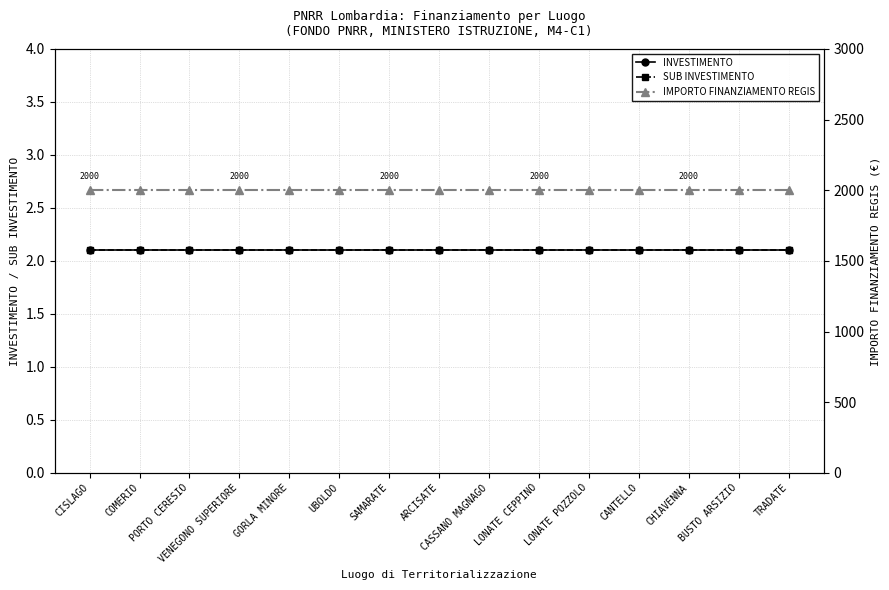

Reading left to right, what are all the values shown in this chart?

INVESTIMENTO: 2.1	2.1	2.1	2.1	2.1	2.1	2.1	2.1	2.1	2.1	2.1	2.1	2.1	2.1	2.1
SUB INVESTIMENTO: 2.1	2.1	2.1	2.1	2.1	2.1	2.1	2.1	2.1	2.1	2.1	2.1	2.1	2.1	2.1
IMPORTO FINANZIAMENTO REGIS: 2000.0	2000.0	2000.0	2000.0	2000.0	2000.0	2000.0	2000.0	2000.0	2000.0	2000.0	2000.0	2000.0	2000.0	2000.0